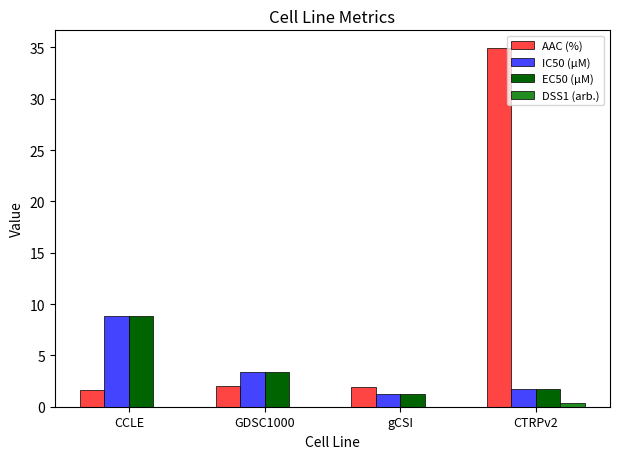

What is the sum of all EC50 (µM) values?

15.2